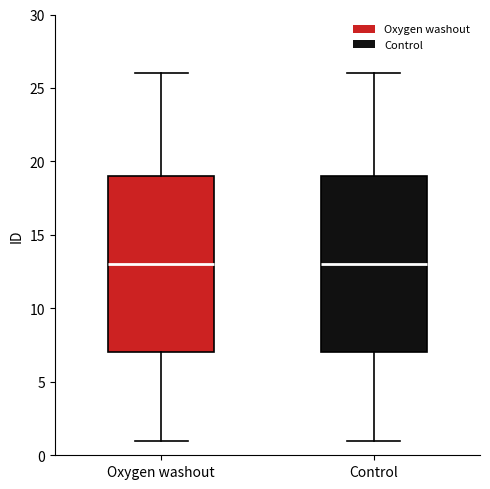

Reading left to right, transcribe this box plot: for each box, give where its median line is, the range the box spans, and where its two whiskers end, as read against the y-axis. The values are not printed on the chart, so give them approximately, as read against the axis.

Oxygen washout: median 13, box 7 to 19, whiskers 1 to 26
Control: median 13, box 7 to 19, whiskers 1 to 26